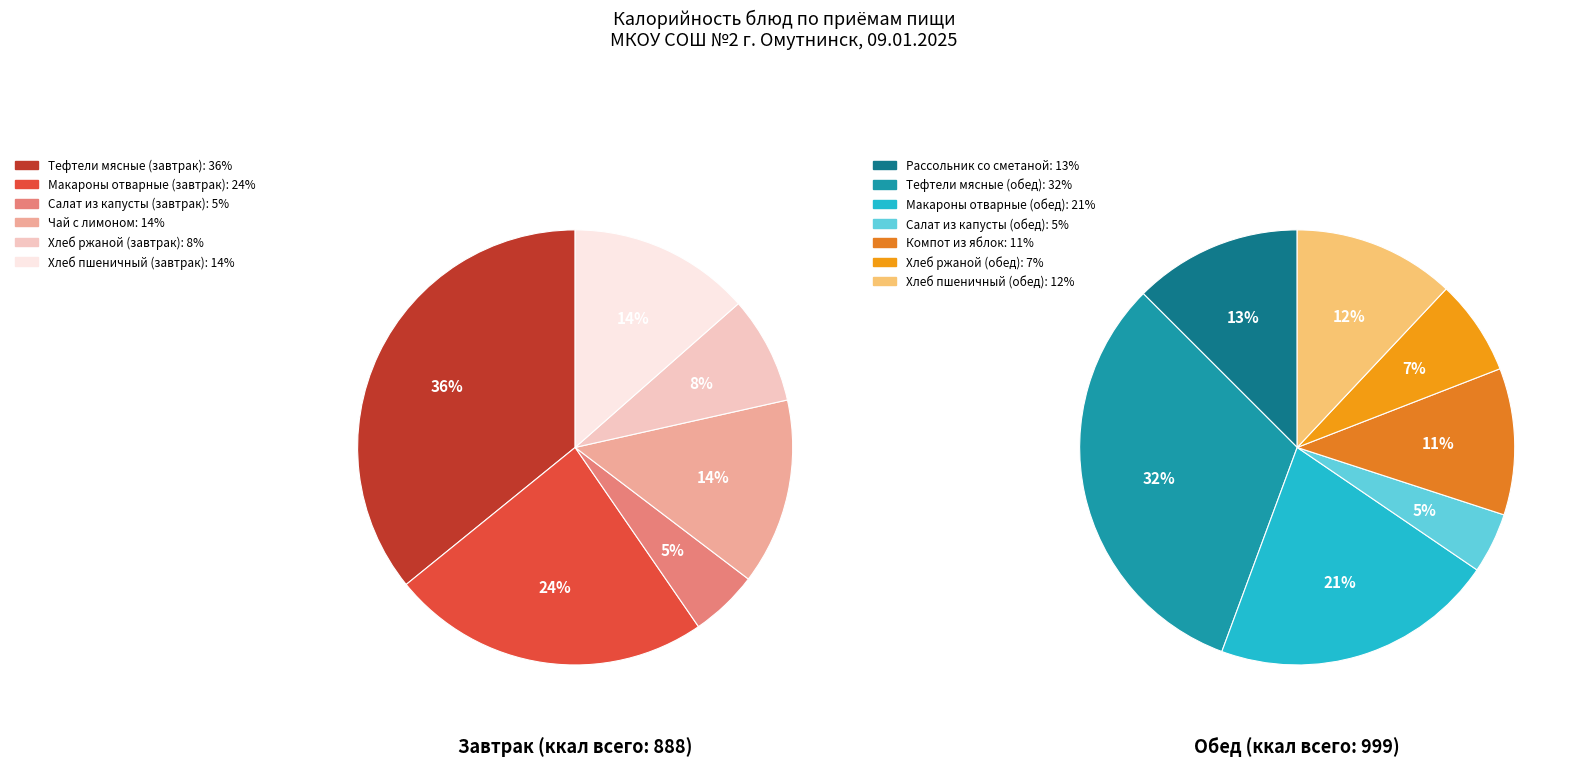

What is the change in value from Чай с лимоном to Макароны отварные (обед)?

+88.0